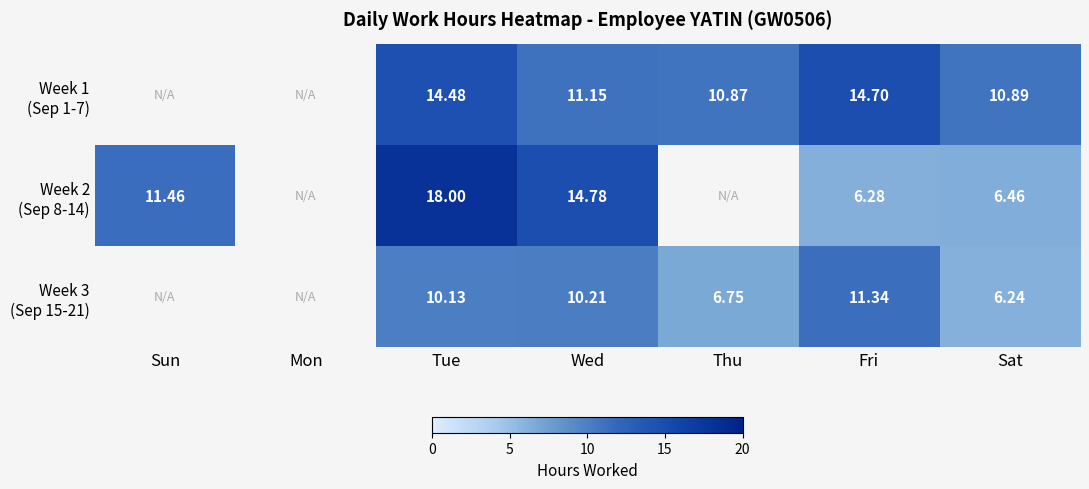

What is the difference between the Week 2 (Sep 8-14) values at Wed and Fri?

8.5